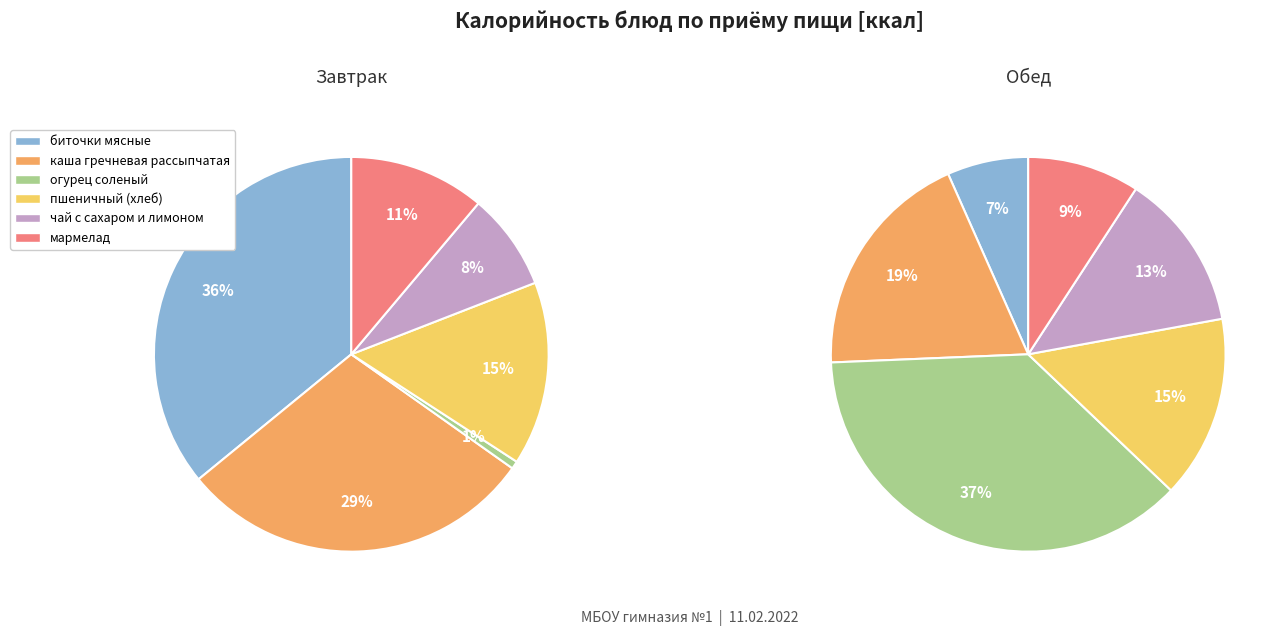

Is there any slice that represents more than half of the pie?

No